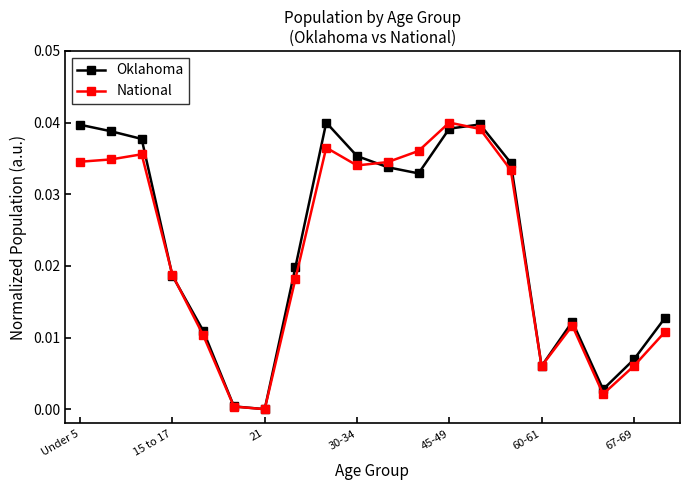

True or false: Oklahoma has more than 2 points higher than both neighbors.

True